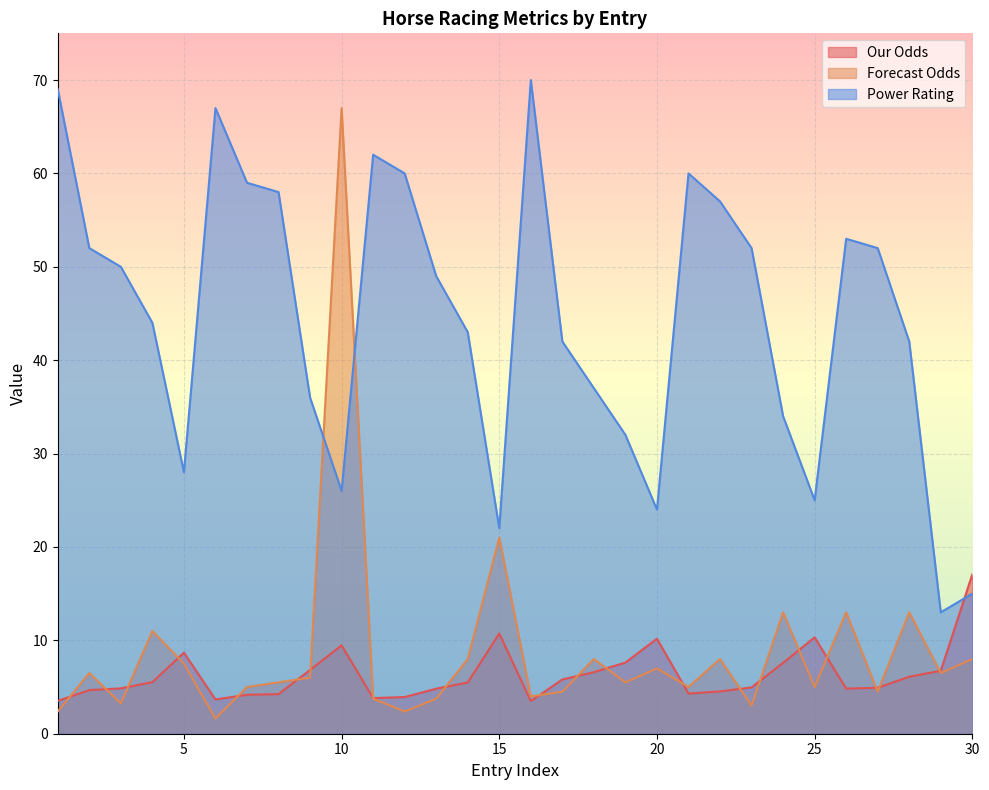

What is the approximate value of Forecast Odds at 14?

8.0